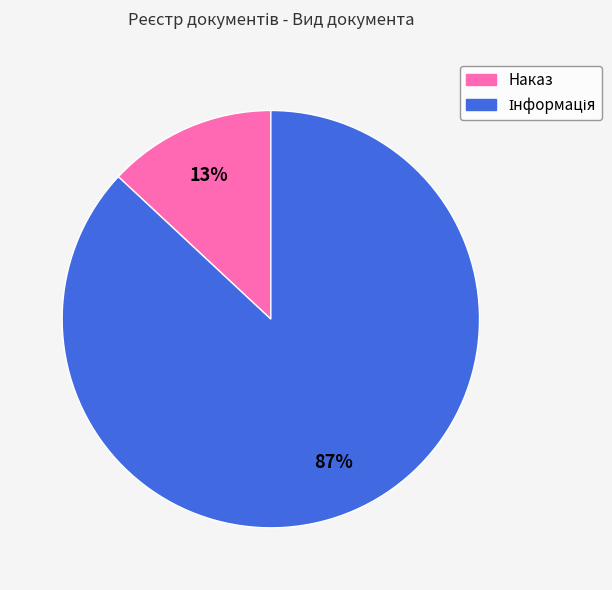

Is there any slice that represents more than half of the pie?

Yes